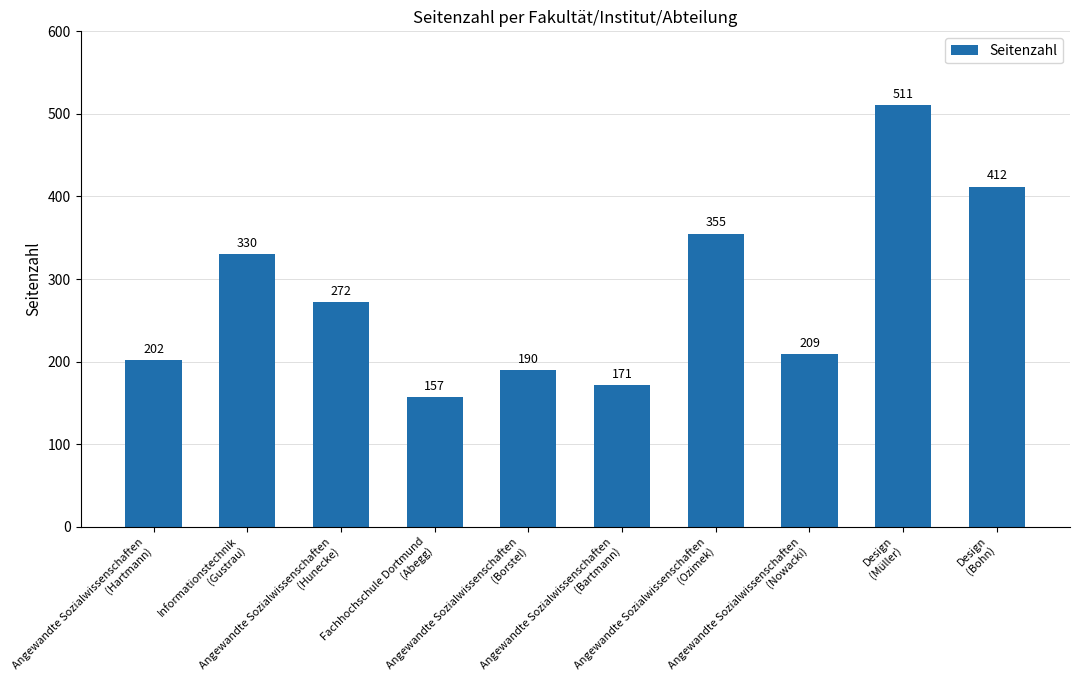

What is the value of the 9th bar from the left?

511